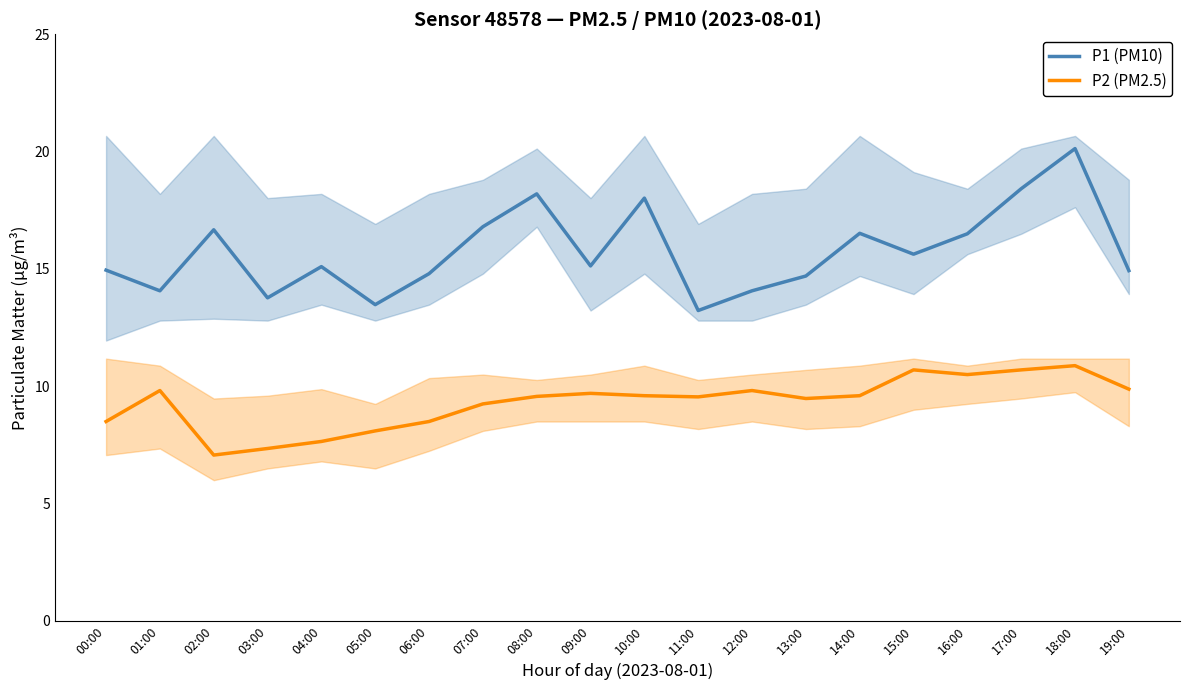

Is it true that P2 (PM2.5) equals 9.8 at 12:00?

True